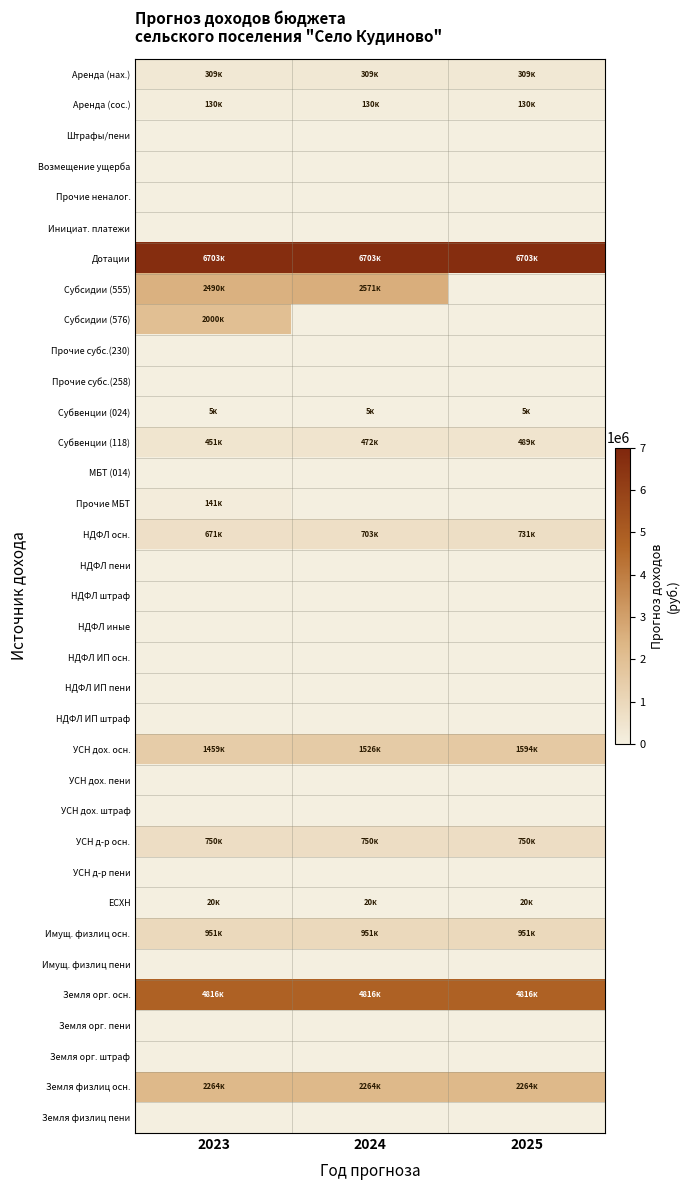

What is the spread (max minus min) of values at 2023?

6703453.0